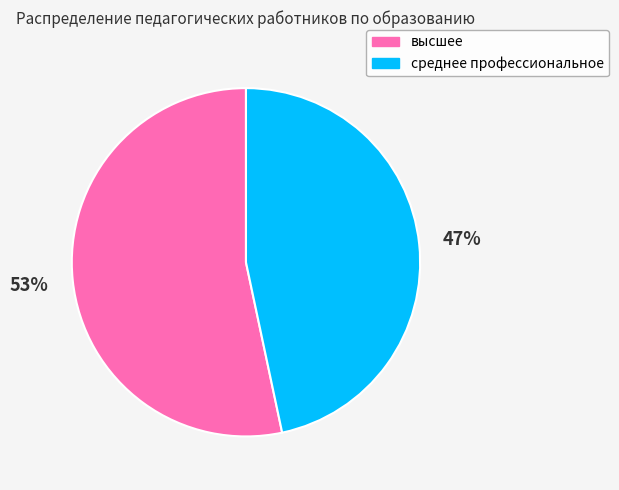

Which slice is the largest?

высшее